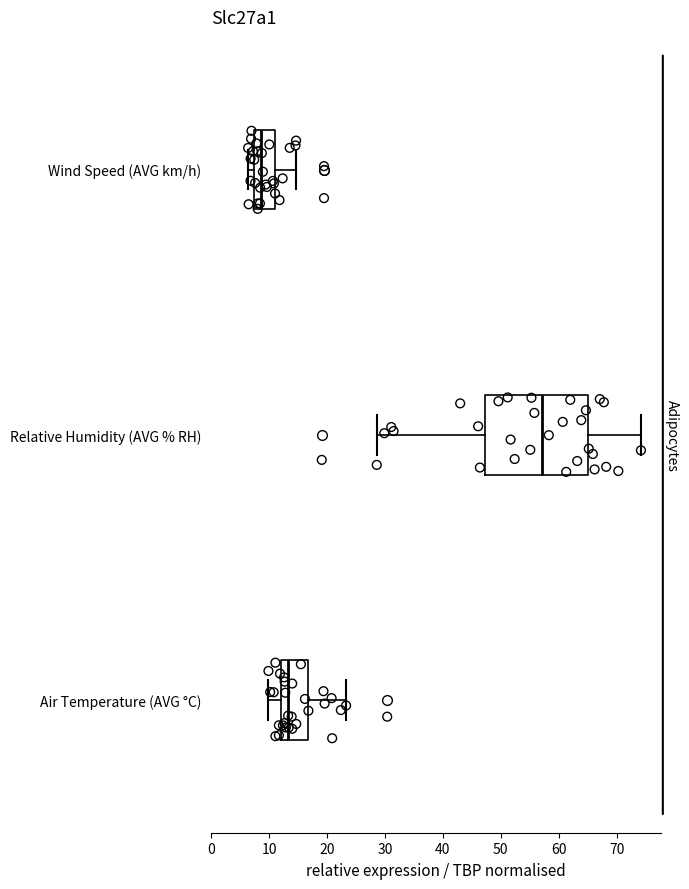

Reading bottom to top, transcribe this box plot: for each box, give where its median line is, the range the box spans, and where its two whiskers end, as read against the x-axis. The values are not printed on the chart, so give them approximately, as read against the axis.

Air Temperature (AVG °C): median 13, box 12 to 17, whiskers 10 to 23
Relative Humidity (AVG % RH): median 57, box 47 to 65, whiskers 29 to 74
Wind Speed (AVG km/h): median 9, box 7 to 11, whiskers 6 to 15